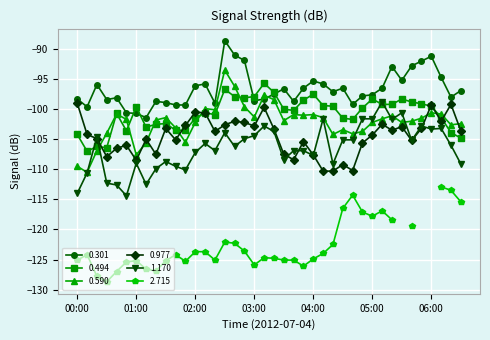

True or false: 0.301 and 1.170 cross at least once.

False